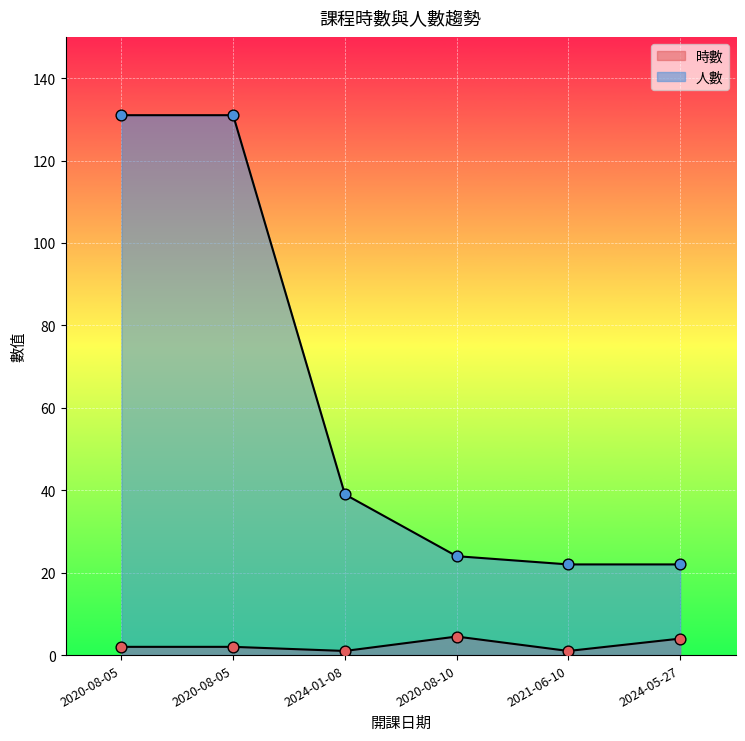

What are all the series names shown in the legend?

時數, 人數